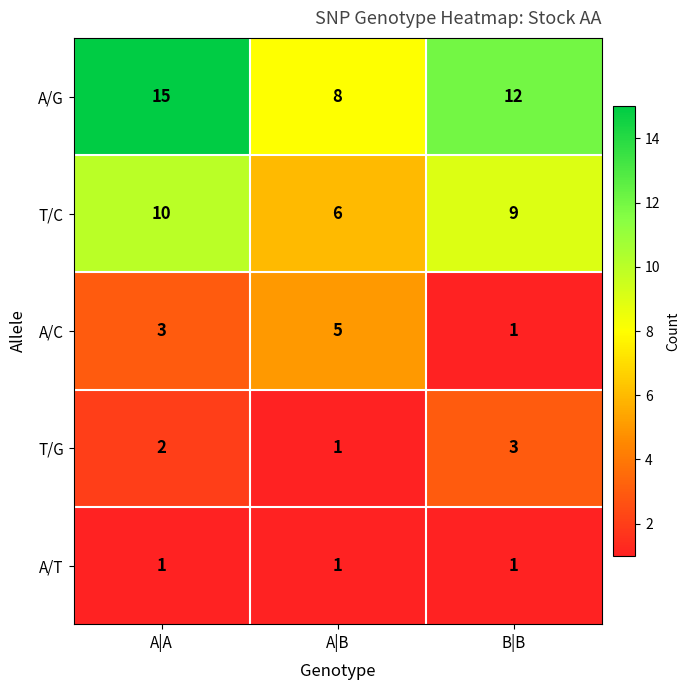

Reading left to right, transcribe all the data shown in this chart.

A/G: A|A=15	A|B=8	B|B=12
T/C: A|A=10	A|B=6	B|B=9
A/C: A|A=3	A|B=5	B|B=1
T/G: A|A=2	A|B=1	B|B=3
A/T: A|A=1	A|B=1	B|B=1